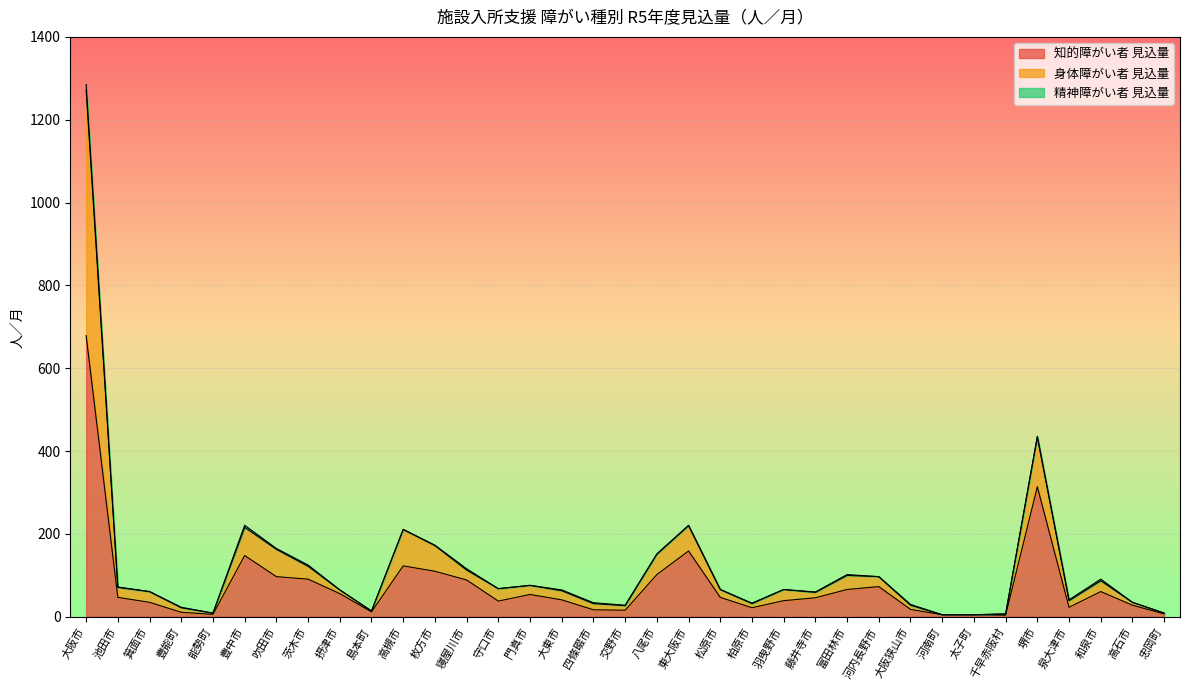

Is it true that 知的障がい者 見込量 equals 91 at 茨木市?

True